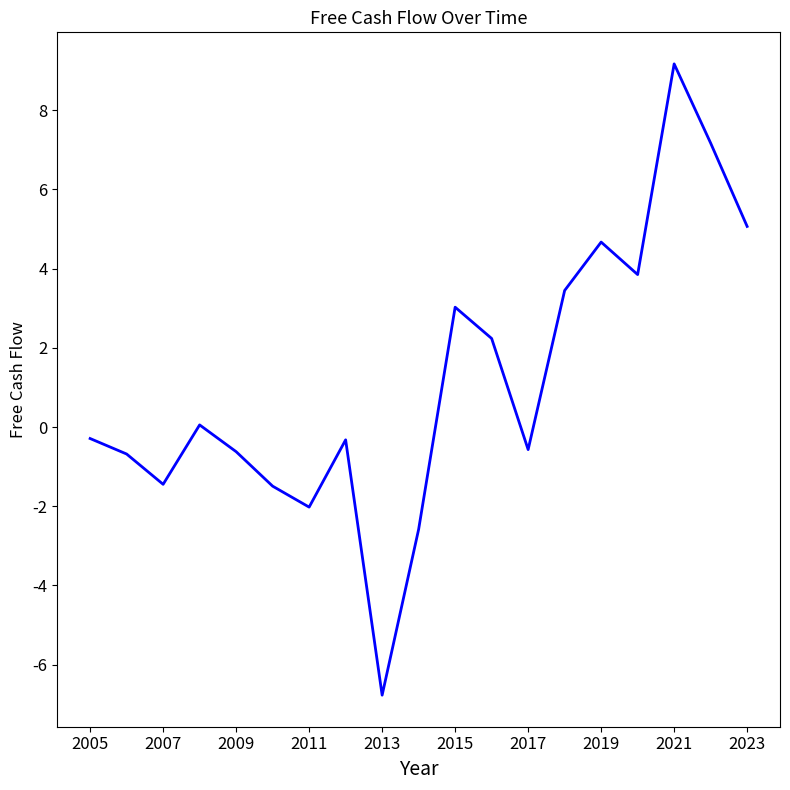

Does the chart display data point markers on the line(s)?

No